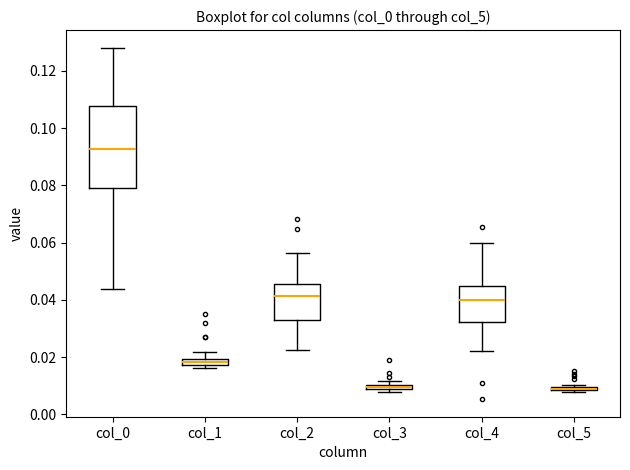

Comparing the boxes themselves (not the whiskers), which one is the tallest?

col_0